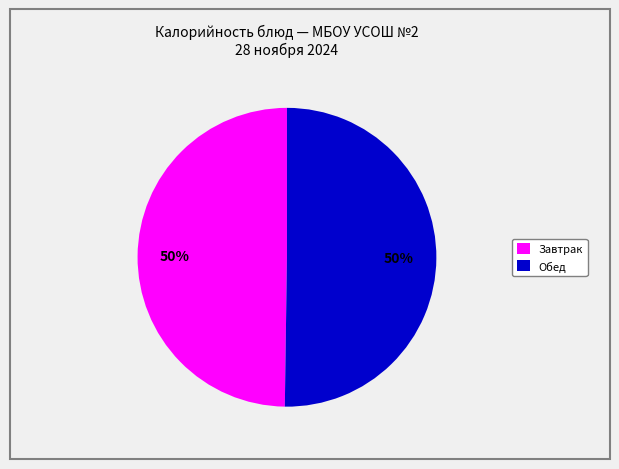

To the nearest percent, what is the difference between the largest and smallest slice percentages?

0%